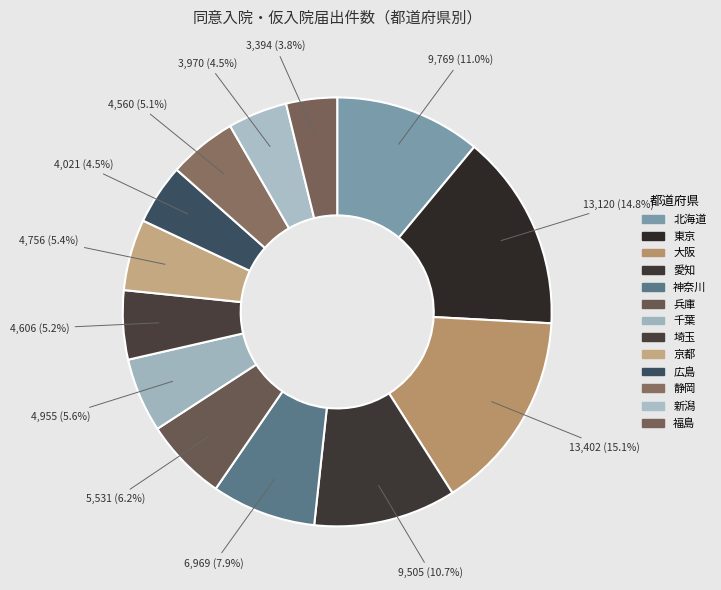

To the nearest percent, what percentage of the pie is 兵庫?

6%